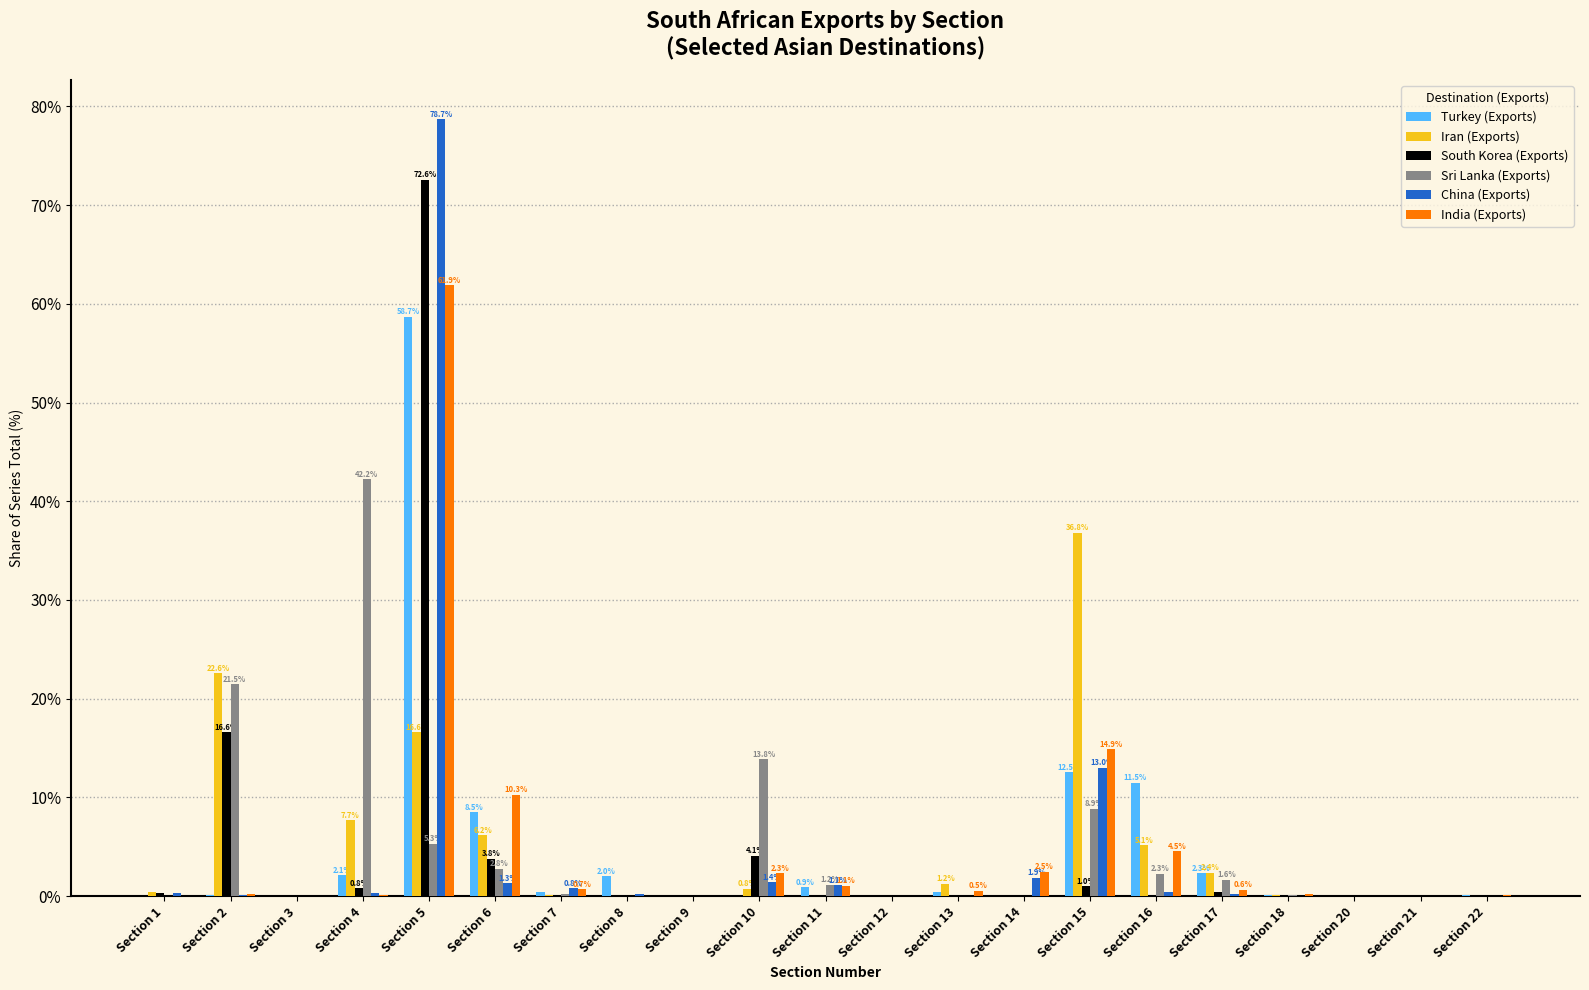

True or false: Sri Lanka (Exports) has a value of 1.2 at Section 11.

True